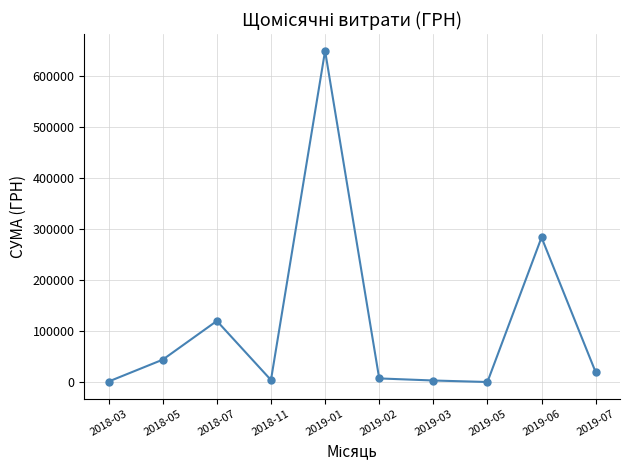

Approximately how many times larger is the value at 2019-06 compared to 2018-07?

2.4